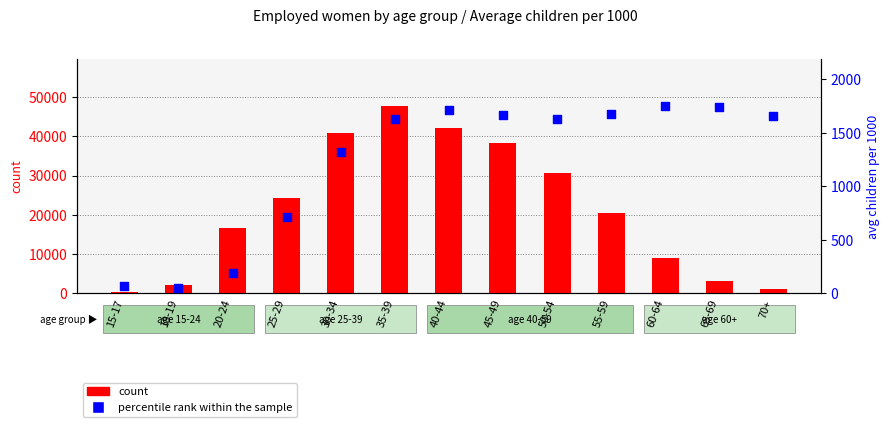

What are all the series names shown in the legend?

count, percentile rank within the sample